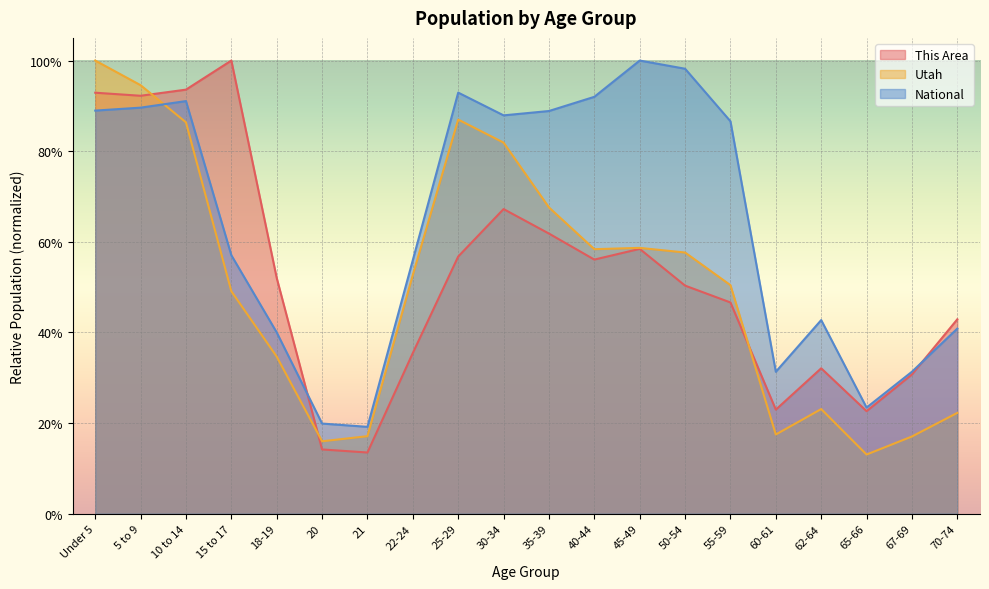

What is the label of the 11th point from the left?

35-39